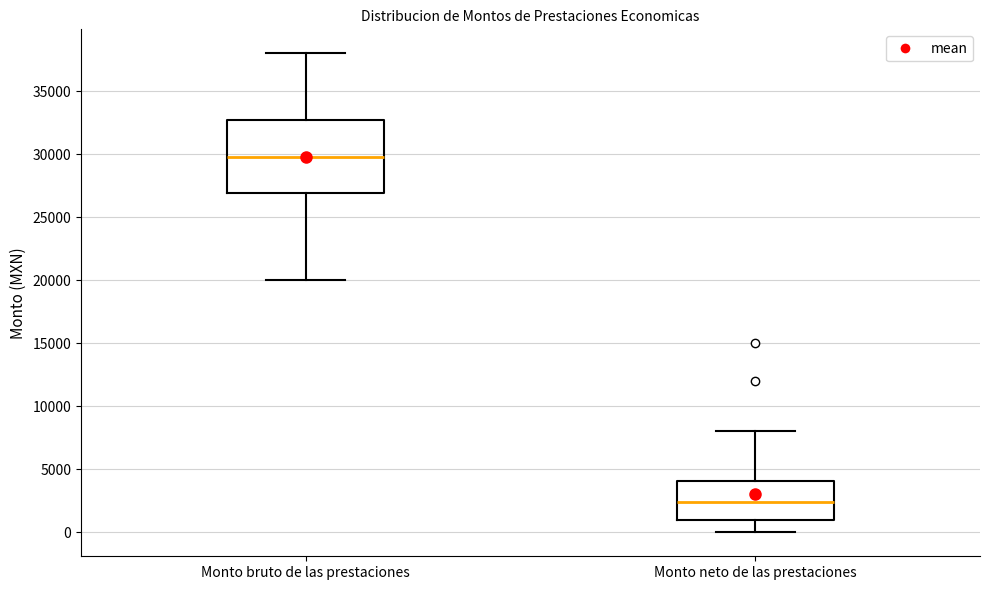

Where is the upper edge of the box for Monto neto de las prestaciones on the y-axis? The values are not printed on the chart, so give them approximately, as read against the axis.

4000